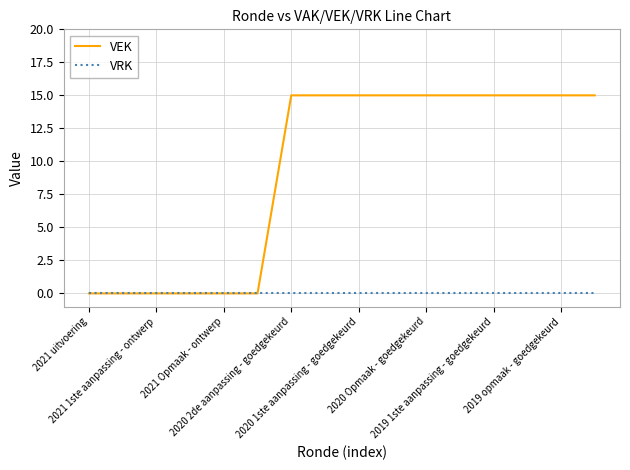

Which series has the largest range (max minus min)?

VEK